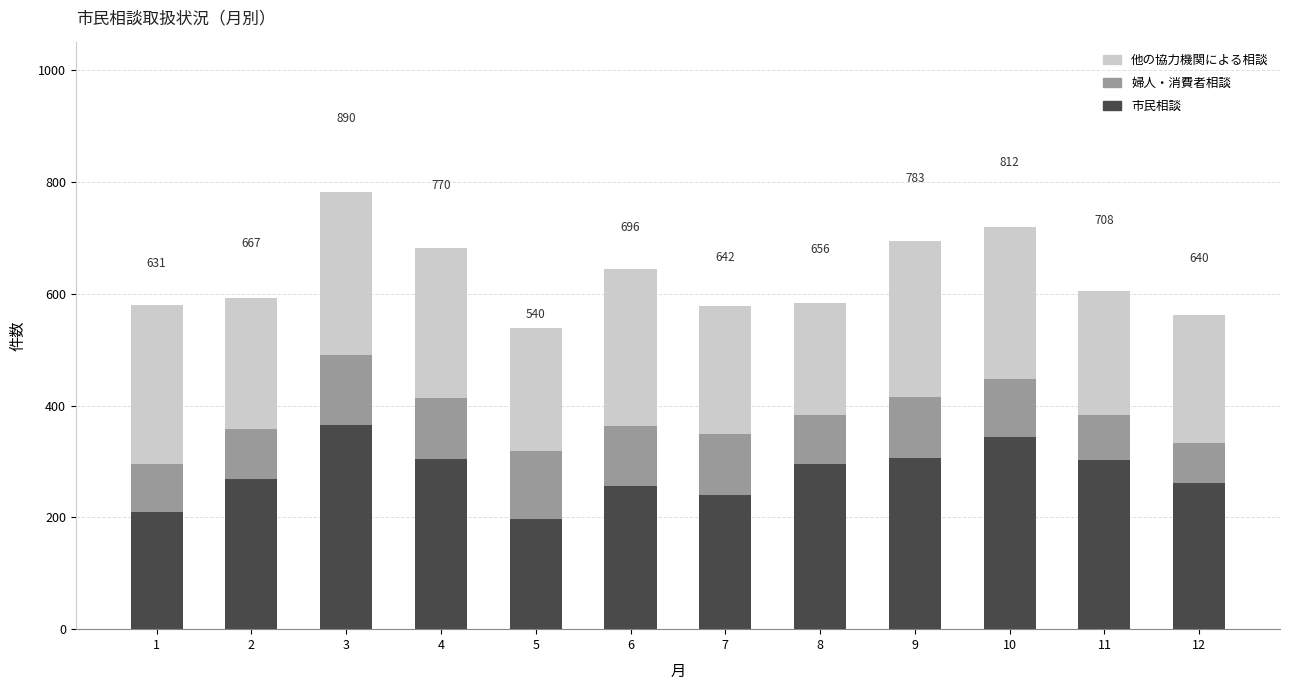

What is the highest value of the 市民相談 series?

366